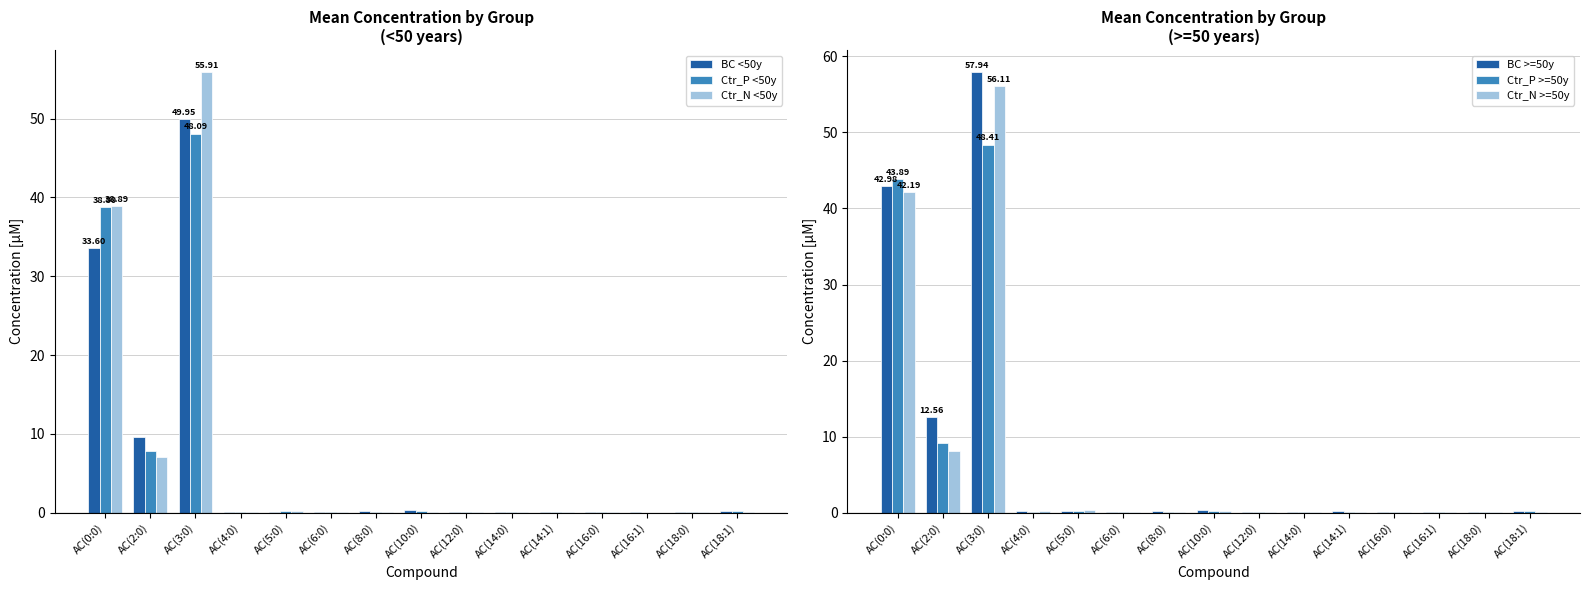

Reading left to right, transcribe all the data shown in this chart.

BC <50y: AC(0:0)=33.6	AC(2:0)=9.6	AC(3:0)=50.0	AC(4:0)=0.1	AC(5:0)=0.1	AC(6:0)=0.1	AC(8:0)=0.2	AC(10:0)=0.3	AC(12:0)=0.1	AC(14:0)=0.0	AC(14:1)=0.1	AC(16:0)=0.1	AC(16:1)=0.0	AC(18:0)=0.0	AC(18:1)=0.2
Ctr_P <50y: AC(0:0)=38.8	AC(2:0)=7.8	AC(3:0)=48.1	AC(4:0)=0.1	AC(5:0)=0.2	AC(6:0)=0.0	AC(8:0)=0.1	AC(10:0)=0.2	AC(12:0)=0.1	AC(14:0)=0.0	AC(14:1)=0.1	AC(16:0)=0.1	AC(16:1)=0.0	AC(18:0)=0.0	AC(18:1)=0.2
Ctr_N <50y: AC(0:0)=38.9	AC(2:0)=7.1	AC(3:0)=55.9	AC(4:0)=0.1	AC(5:0)=0.2	AC(6:0)=0.0	AC(8:0)=0.1	AC(10:0)=0.1	AC(12:0)=0.0	AC(14:0)=0.0	AC(14:1)=0.1	AC(16:0)=0.1	AC(16:1)=0.0	AC(18:0)=0.0	AC(18:1)=0.1
BC >=50y: AC(0:0)=43.0	AC(2:0)=12.6	AC(3:0)=57.9	AC(4:0)=0.2	AC(5:0)=0.2	AC(6:0)=0.1	AC(8:0)=0.2	AC(10:0)=0.3	AC(12:0)=0.1	AC(14:0)=0.0	AC(14:1)=0.2	AC(16:0)=0.1	AC(16:1)=0.0	AC(18:0)=0.0	AC(18:1)=0.2
Ctr_P >=50y: AC(0:0)=43.9	AC(2:0)=9.1	AC(3:0)=48.4	AC(4:0)=0.1	AC(5:0)=0.2	AC(6:0)=0.1	AC(8:0)=0.1	AC(10:0)=0.2	AC(12:0)=0.1	AC(14:0)=0.0	AC(14:1)=0.1	AC(16:0)=0.1	AC(16:1)=0.0	AC(18:0)=0.1	AC(18:1)=0.2
Ctr_N >=50y: AC(0:0)=42.2	AC(2:0)=8.1	AC(3:0)=56.1	AC(4:0)=0.2	AC(5:0)=0.3	AC(6:0)=0.1	AC(8:0)=0.1	AC(10:0)=0.2	AC(12:0)=0.1	AC(14:0)=0.0	AC(14:1)=0.1	AC(16:0)=0.1	AC(16:1)=0.0	AC(18:0)=0.0	AC(18:1)=0.1